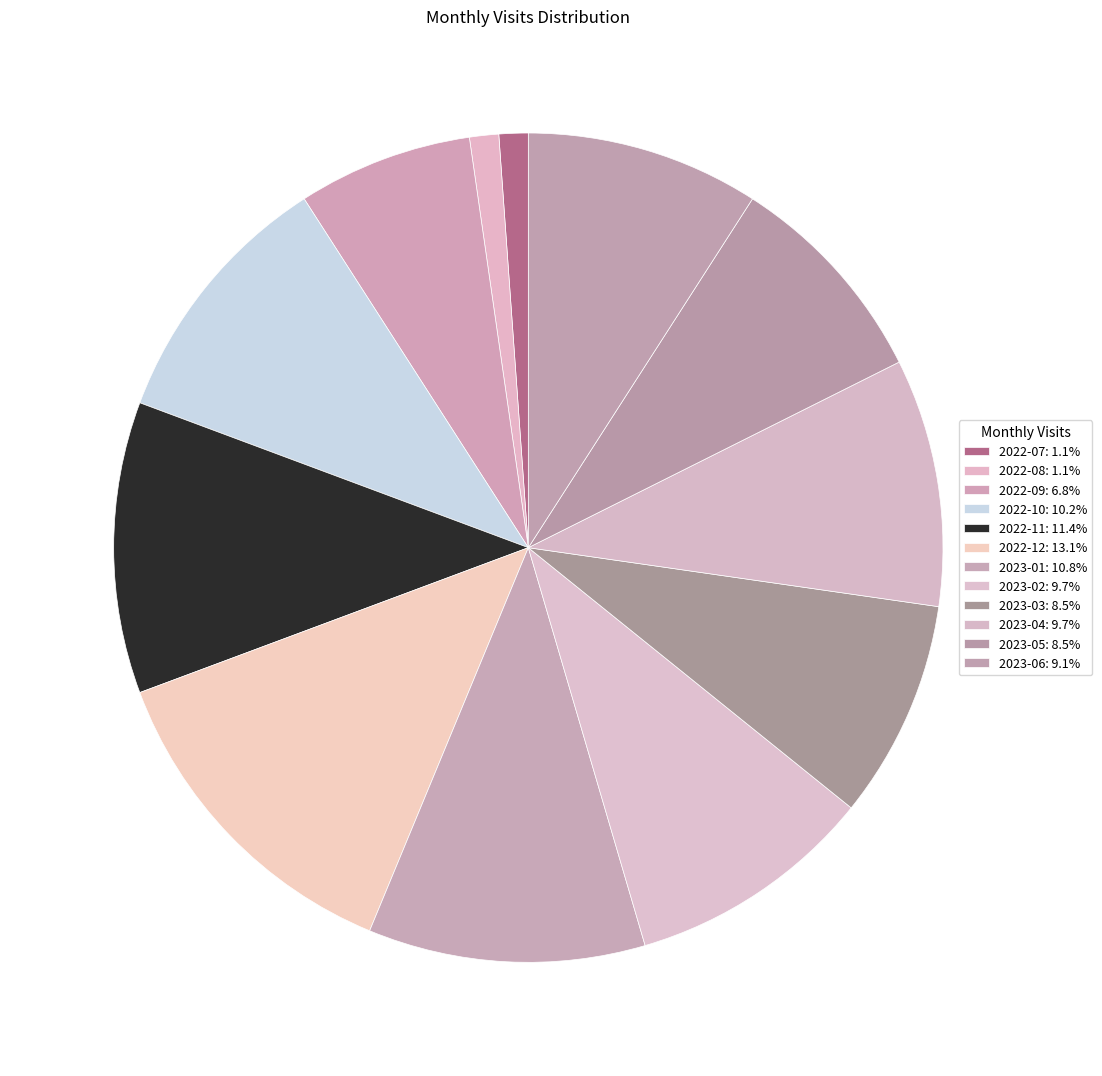

True or false: 2022-11 accounts for 19% of the total.

False